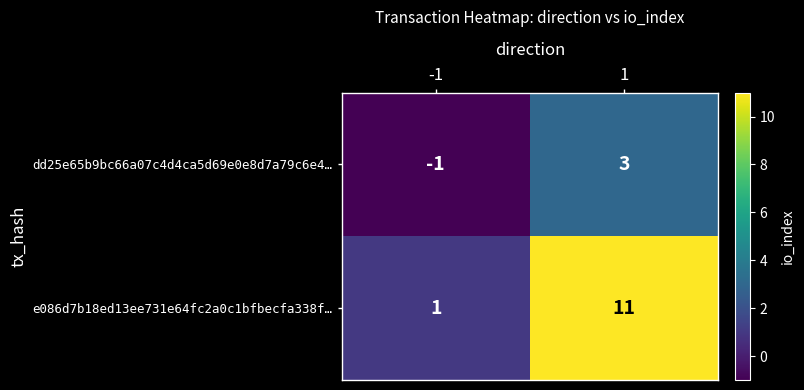

The e086d7b18ed13ee731e64fc2a0c1bfbecfa338f… series shows 11 at 1. True or false?

True